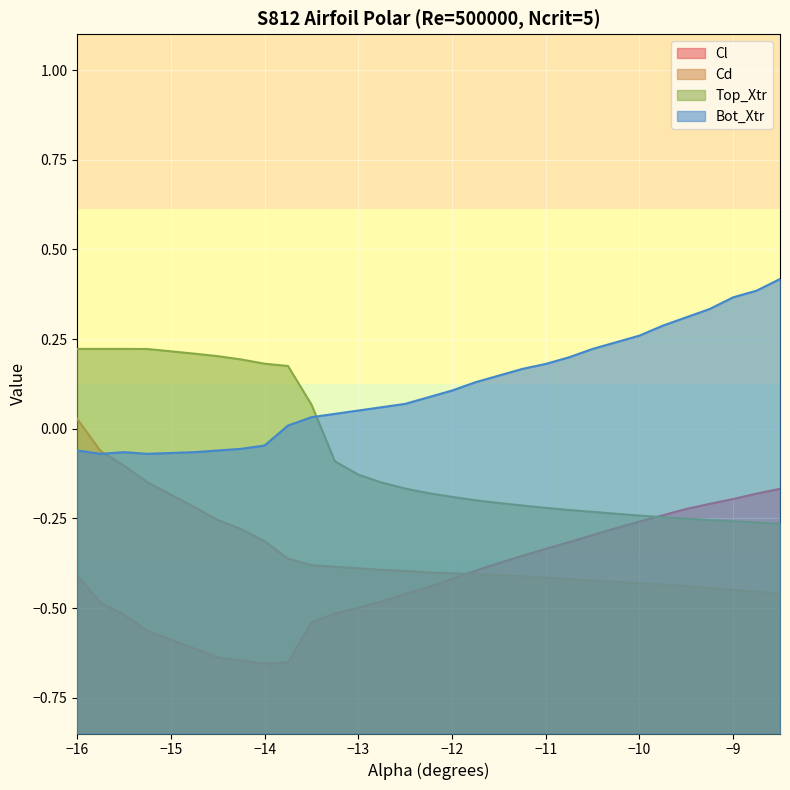

What is the value of the Cl point at the 1st from the left?

-0.4